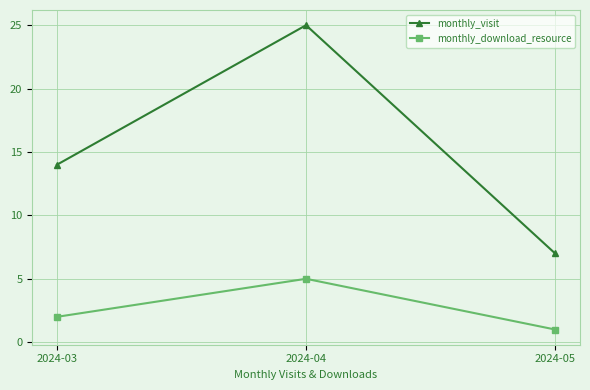

What is the greatest value displayed?

25